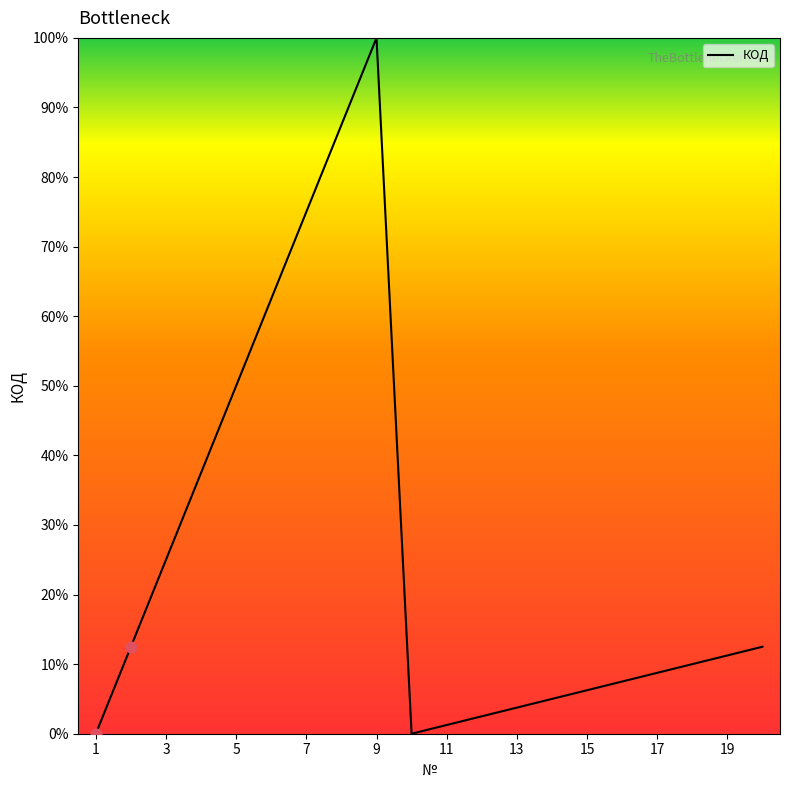

How many lines are shown in the chart?

1